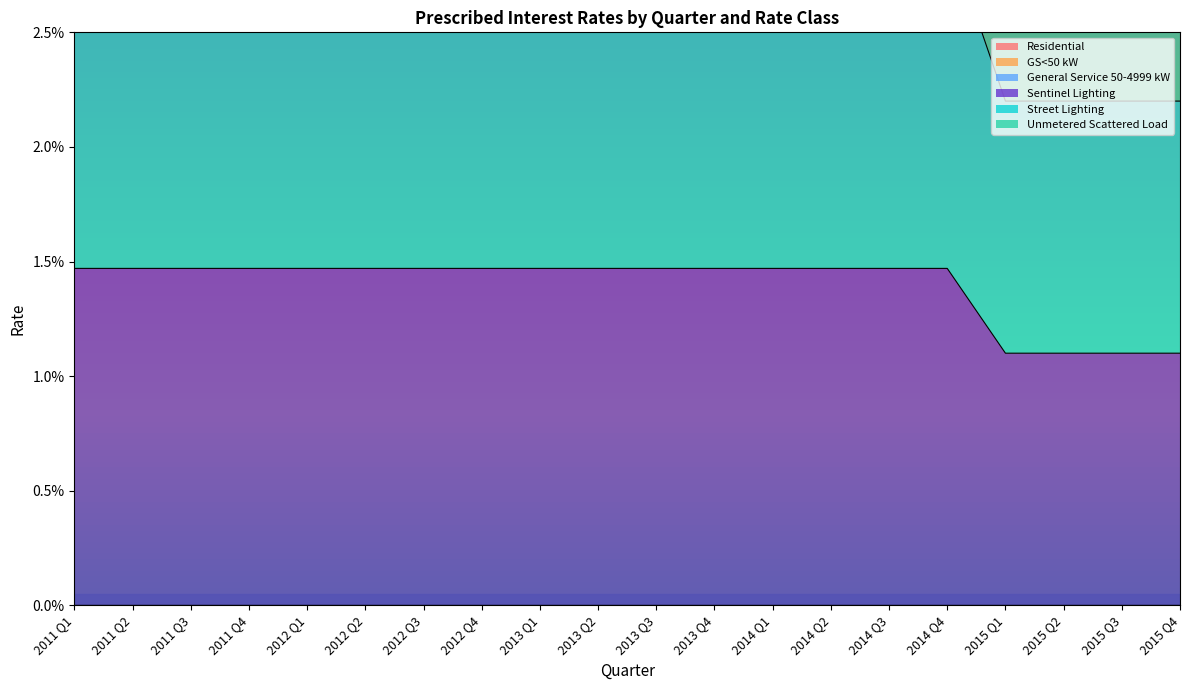

What is the sum of all Unmetered Scattered Load values?

0.8